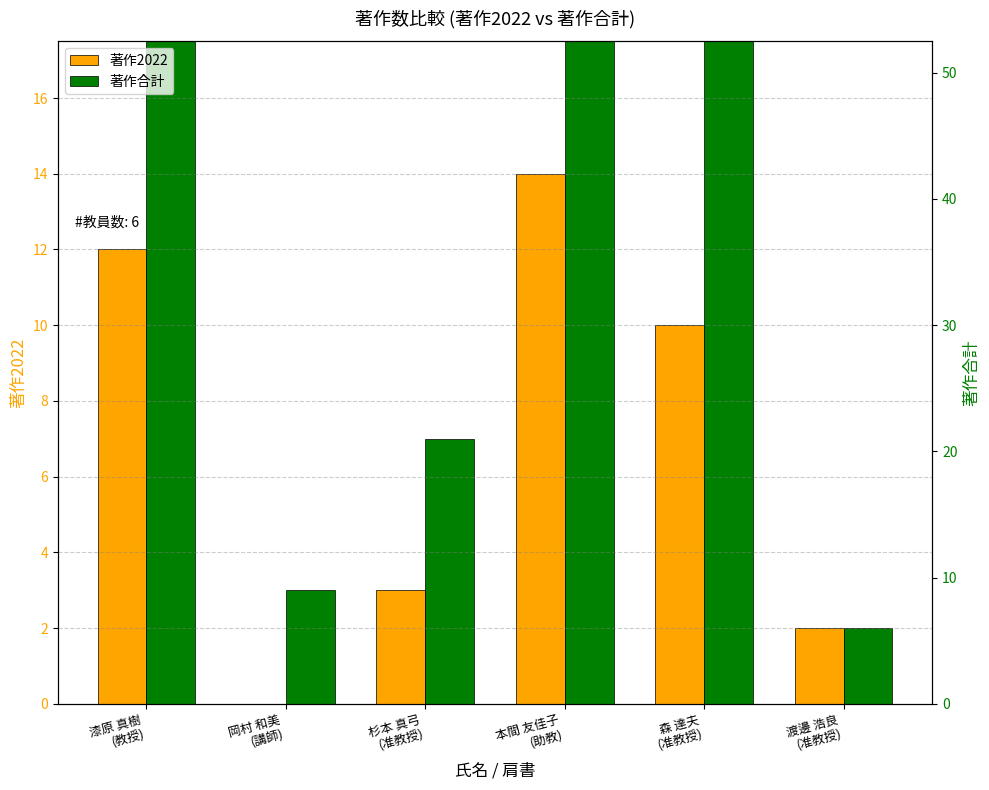

What position from the left is 杉本 真弓
(准教授)?

3